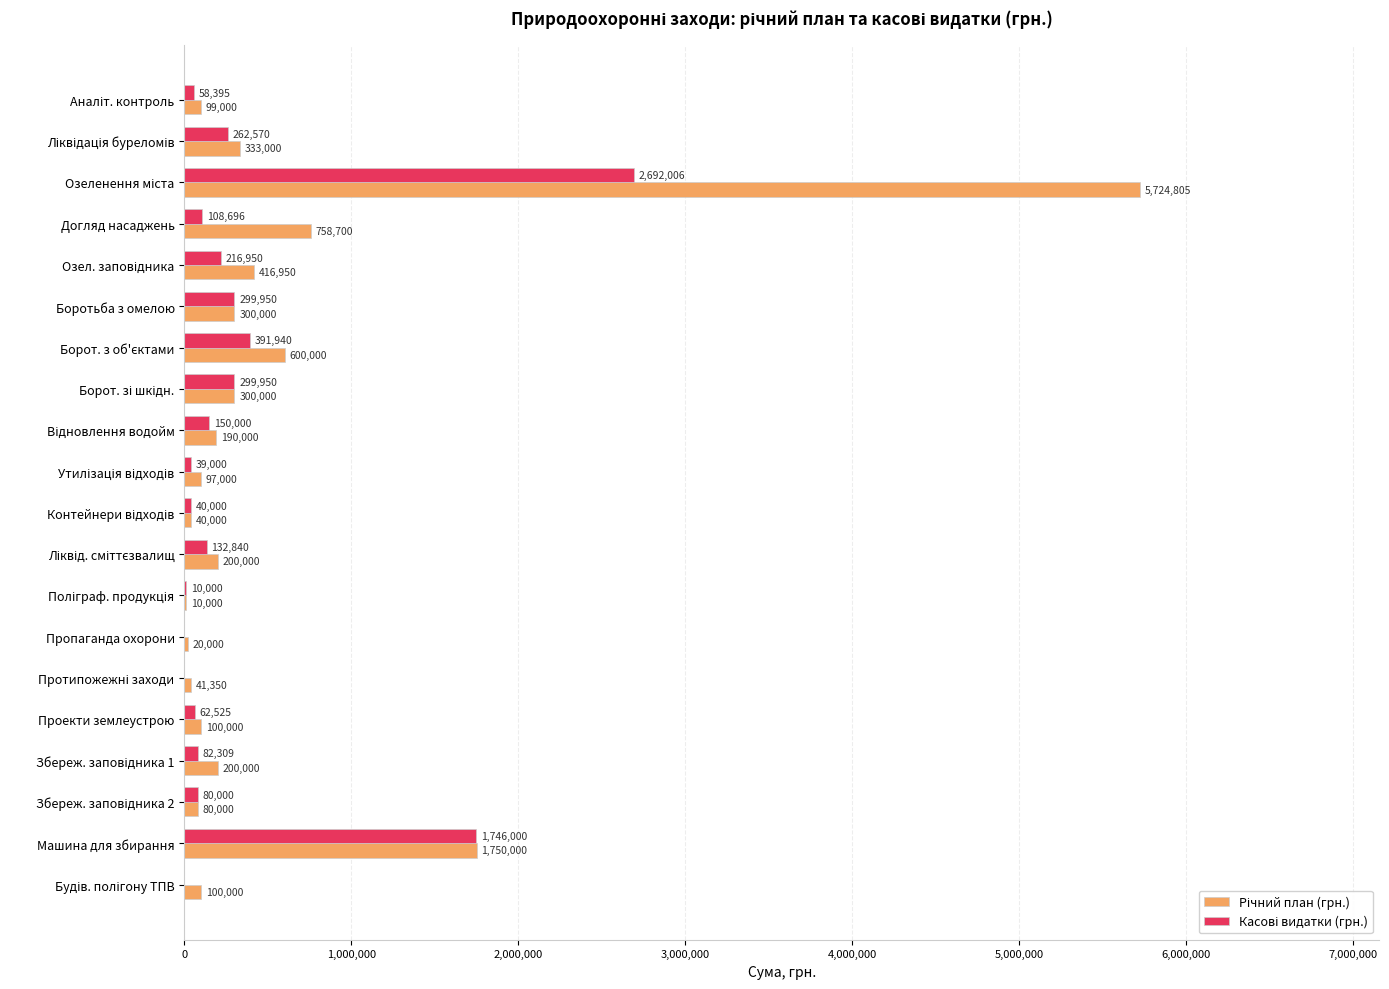

Reading left to right, what are all the values shown in this chart?

Річний план (грн.): 99000.0	333000.0	5724805.1	758700.0	416950.0	300000.0	600000.0	300000.0	190000.0	97000.0	40000.0	200000.0	10000.0	20000.0	41350.0	100000.0	200000.0	80000.0	1750000.0	100000.0
Касові видатки (грн.): 58394.9	262570.0	2692006.1	108696.4	216950.0	299950.0	391940.0	299950.0	150000.0	39000.0	40000.0	132840.0	10000.0	0.0	0.0	62525.0	82308.7	80000.0	1746000.0	0.0